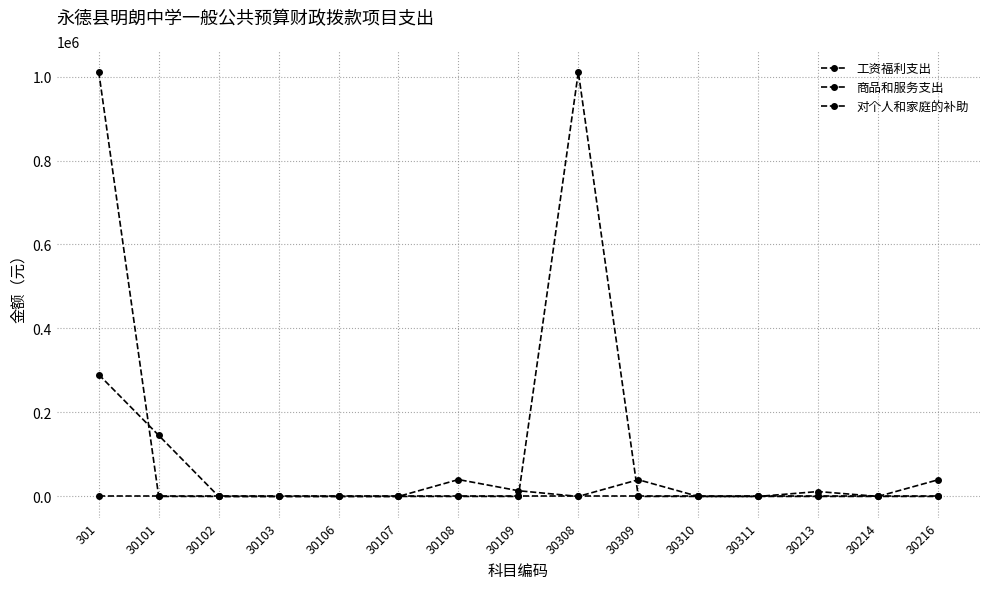

How many data points in 商品和服务支出 are less than 36?

7